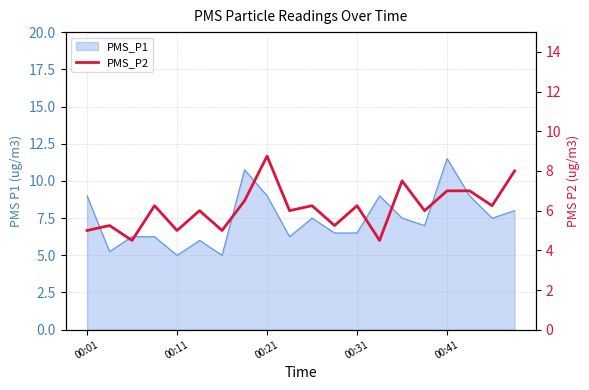

Between 00:21 and 00:31, which is larger?

00:21